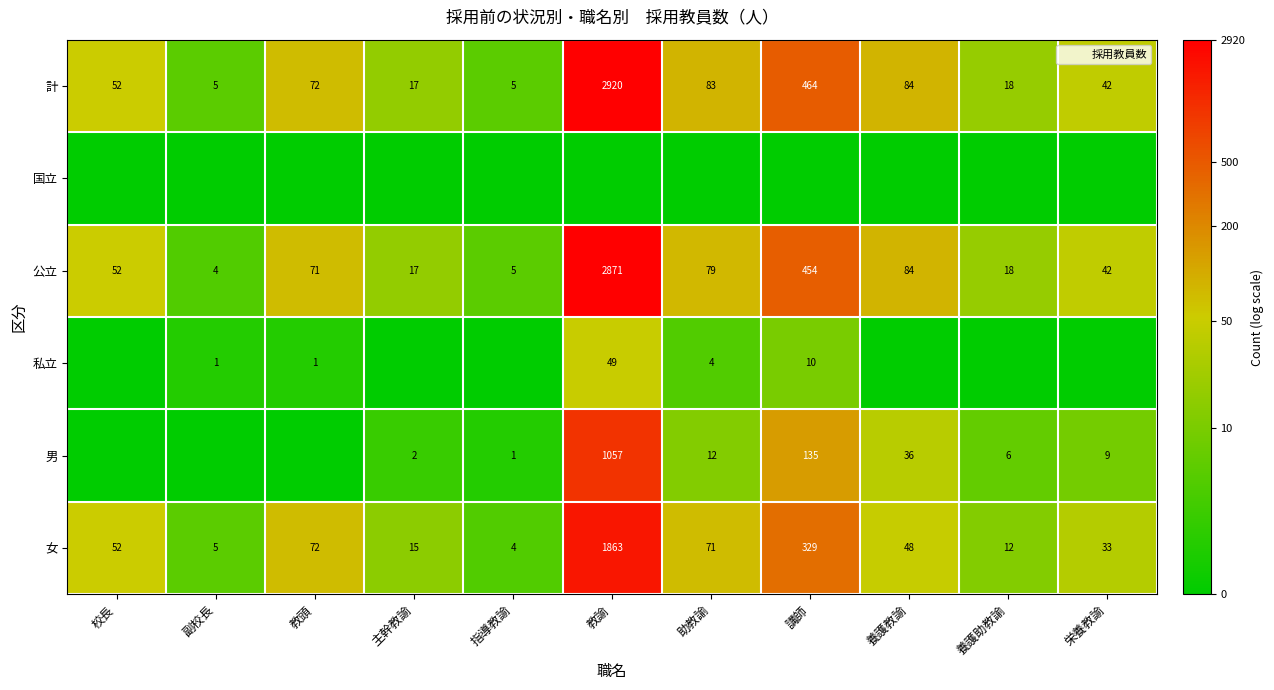

The 女 series shows 0.6 at 主幹教諭. True or false?

False